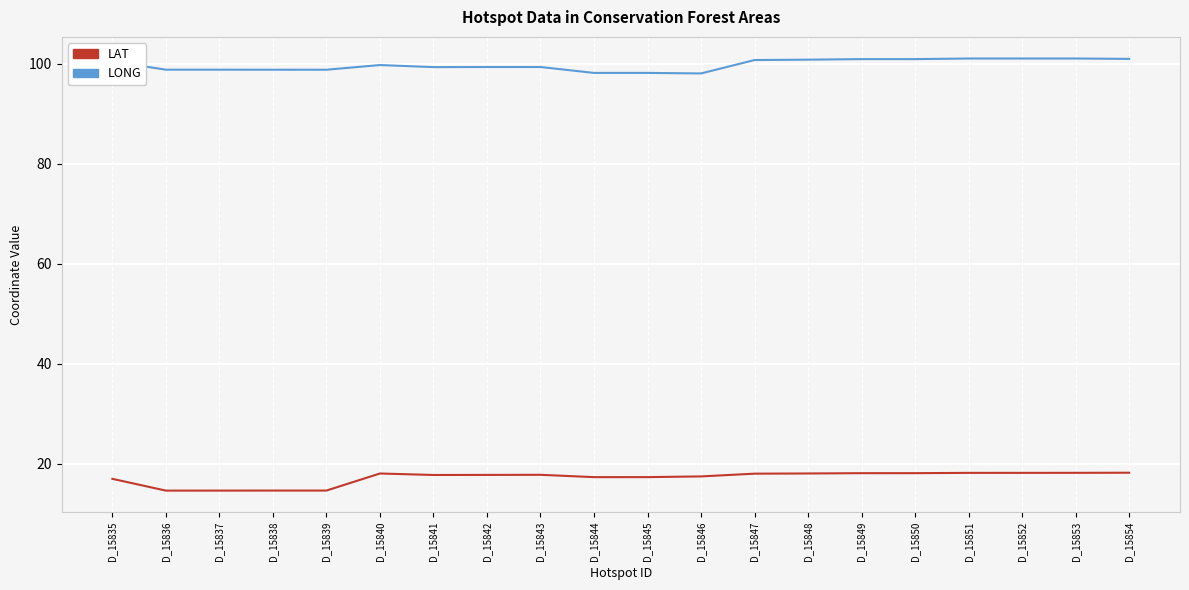

Is the value of LONG at D_15842 greater than the value of LAT at D_15840?

Yes